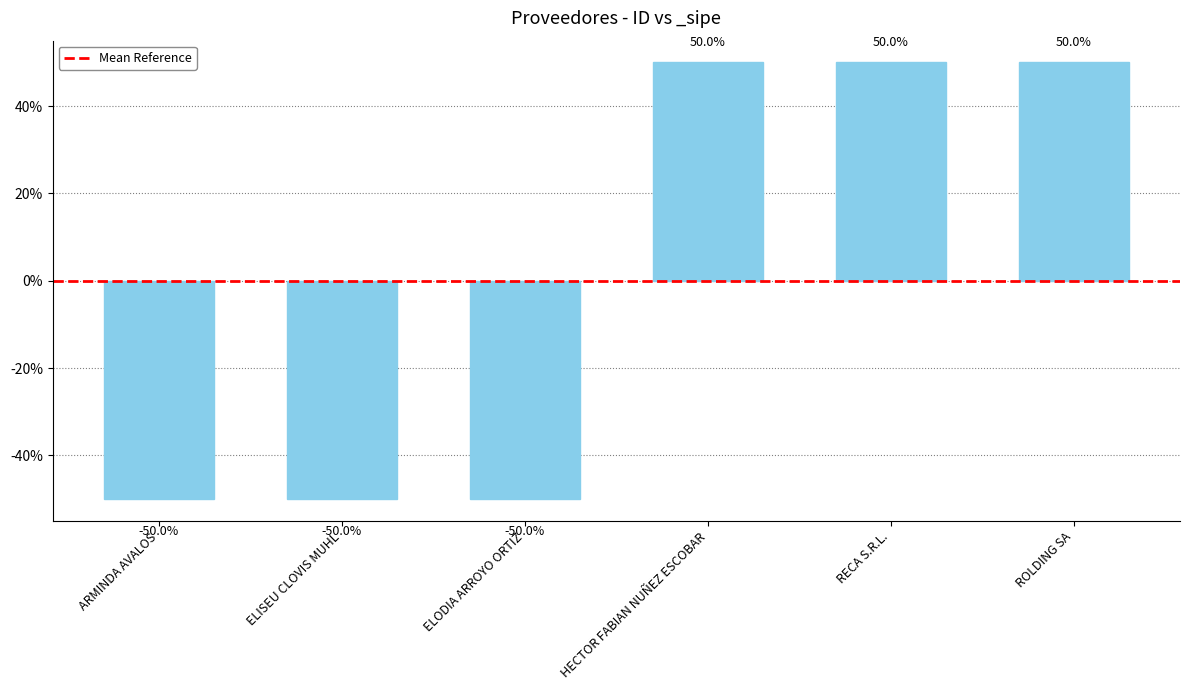

The chart shows a value of 50 at RECA S.R.L.. True or false?

True